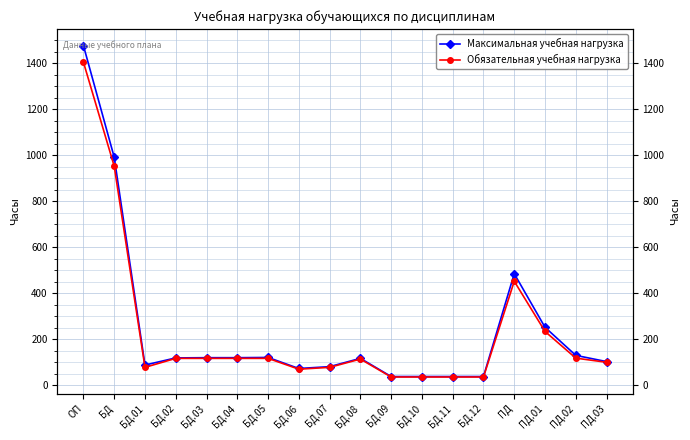

Which series has the largest total across all categories?

Максимальная учебная нагрузка